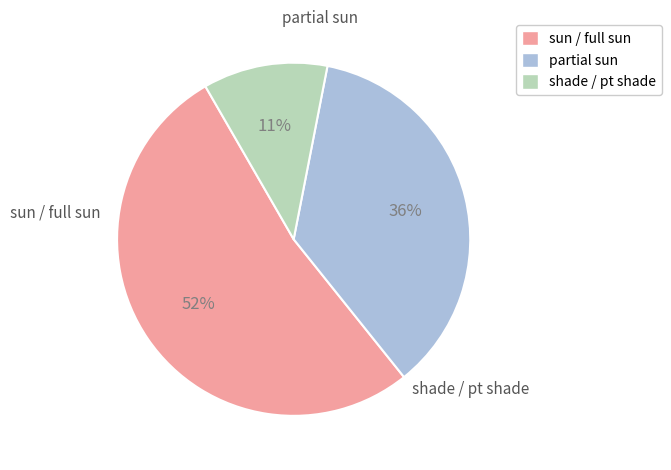

Which slice is the largest?

sun / full sun